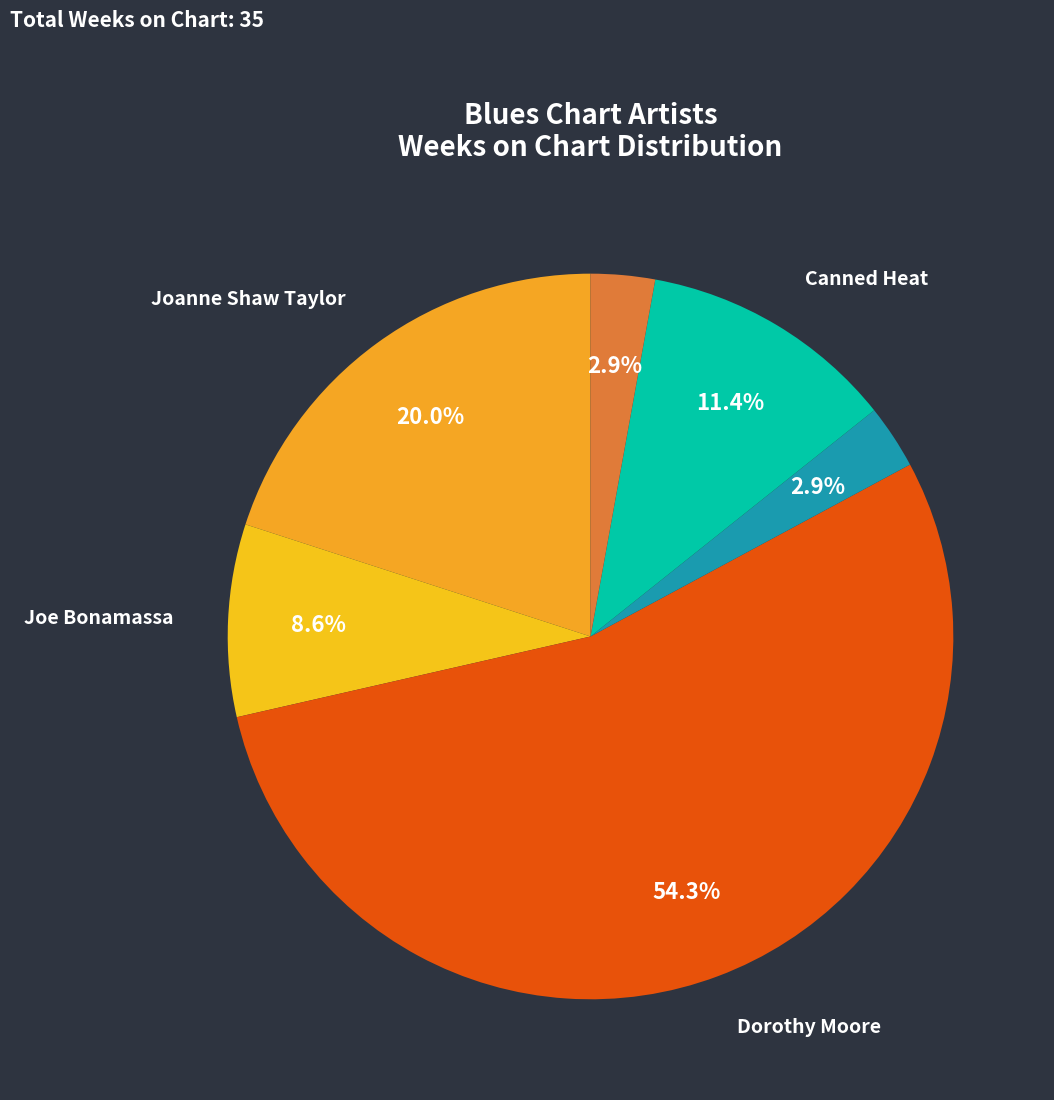

Count the number of slices in the pie.

6